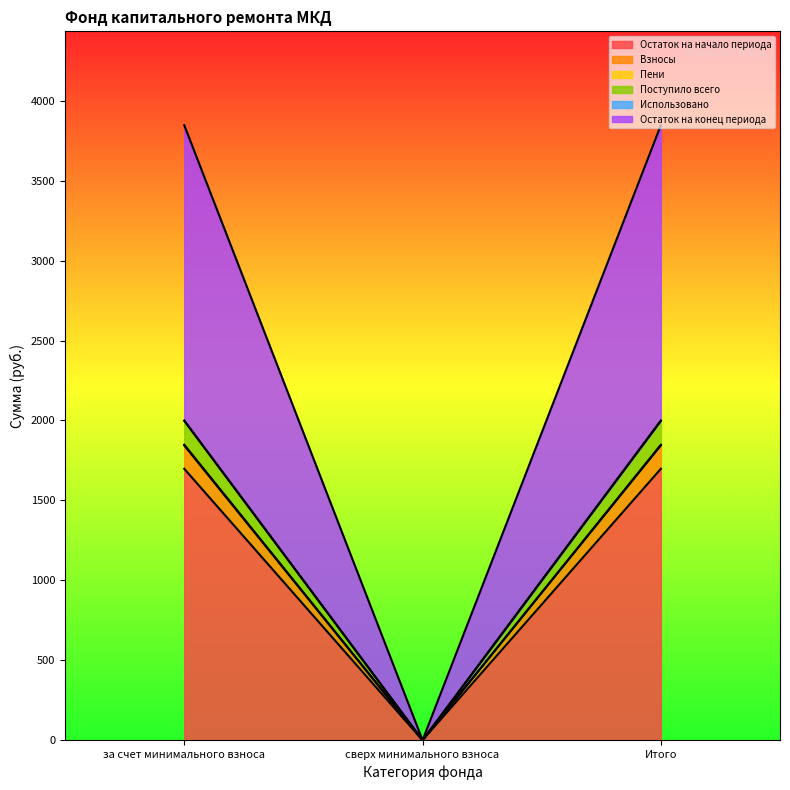

List the labels in order of Остаток на начало периода value, largest first.

за счет минимального взноса, Итого, сверх минимального взноса